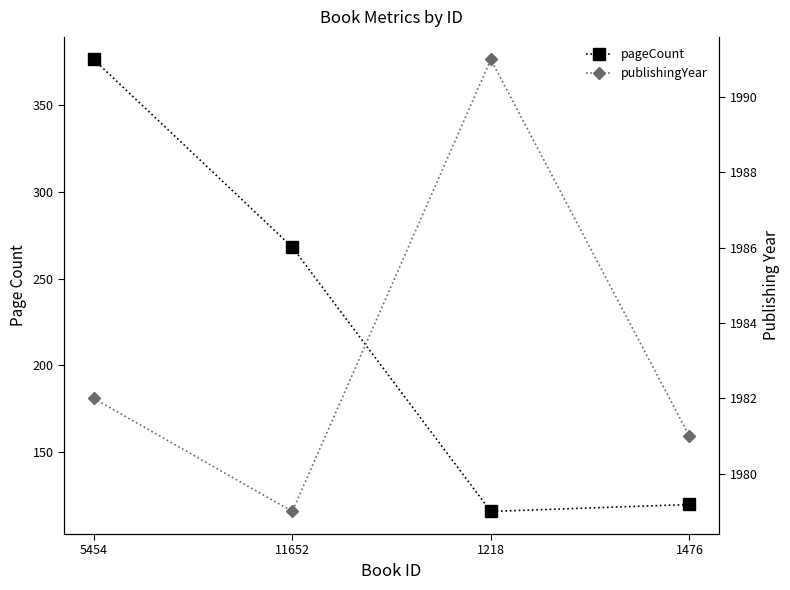

What is the smallest value displayed?

116